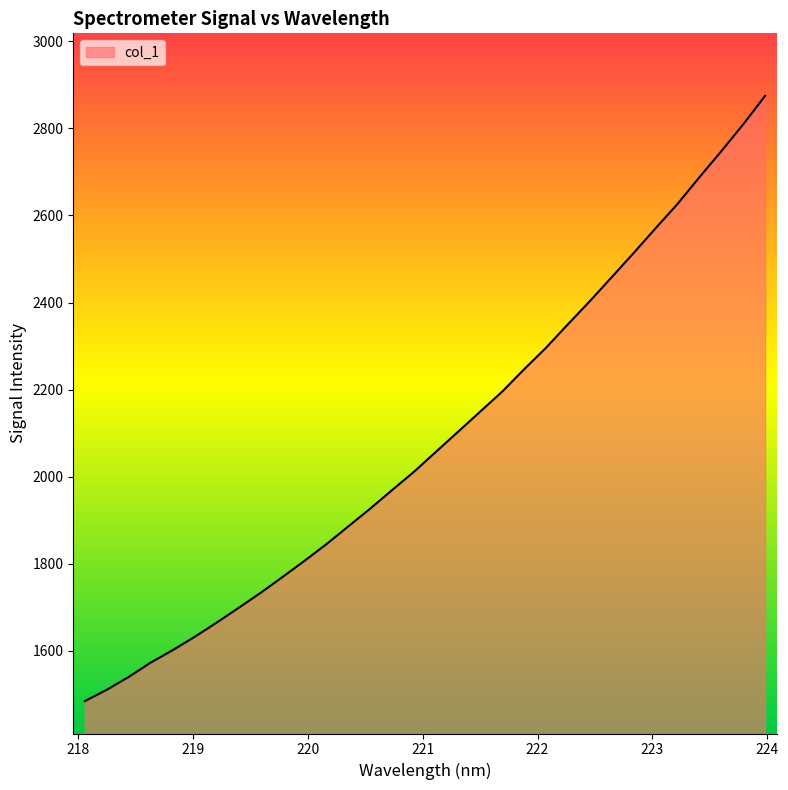

What is the difference between the maximum and minimum values?

1389.4